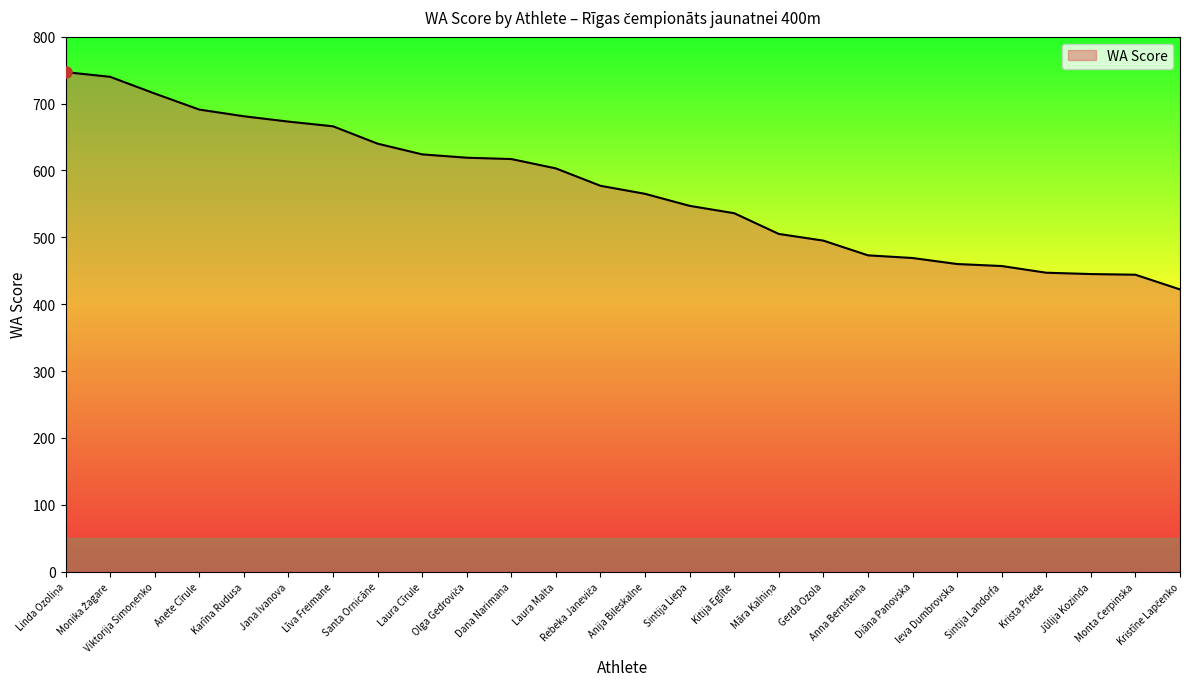

Approximately how many times larger is the value at Jūlija Kozinda compared to Dana Narimana?

0.7